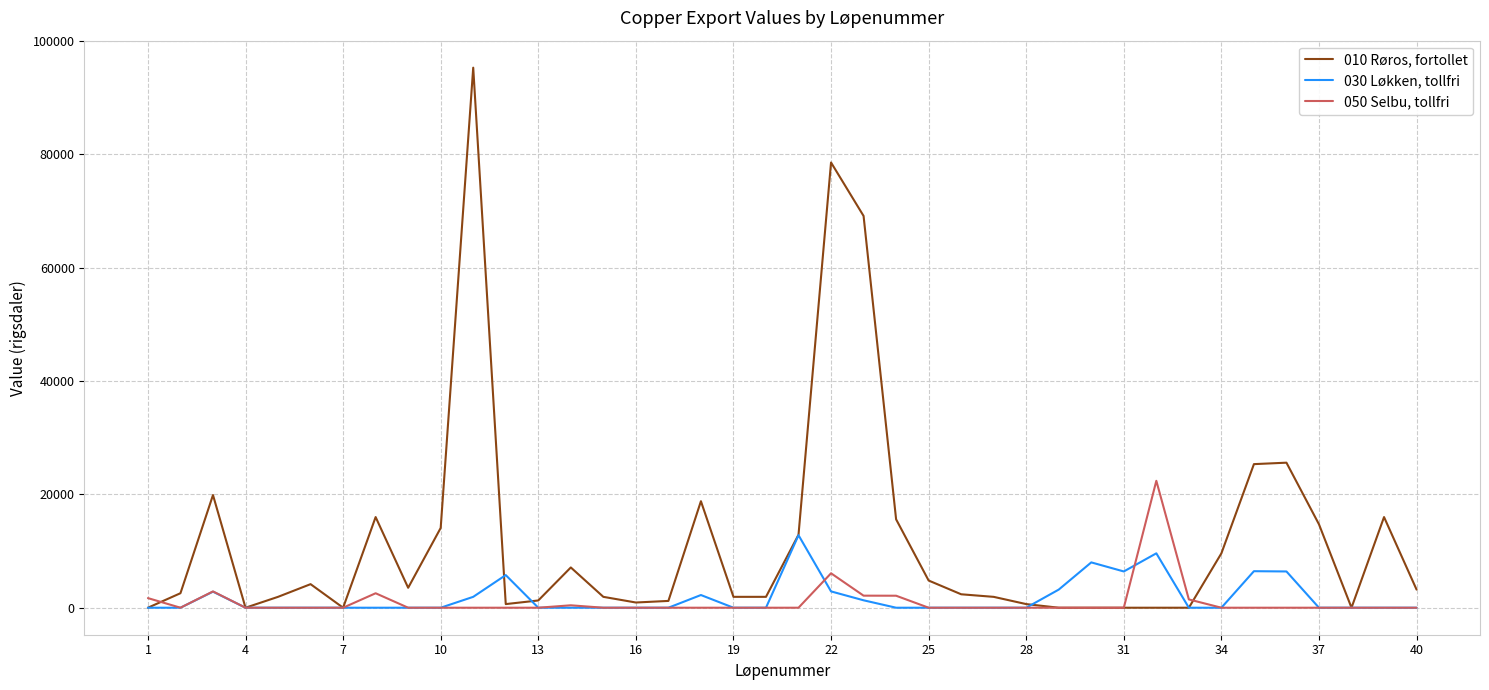

Which series has the largest range (max minus min)?

010 Røros, fortollet